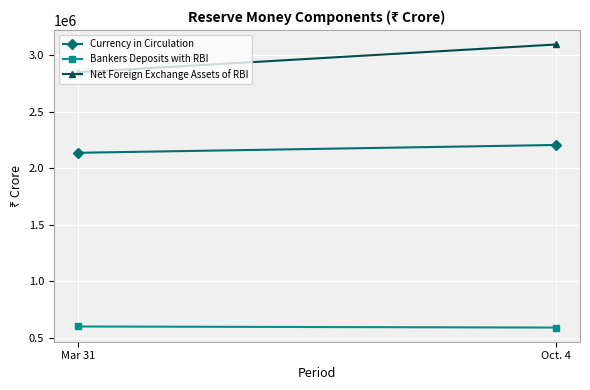

Reading left to right, list all the values displayed in this chart.

Currency in Circulation: 2136770	2205847
Bankers Deposits with RBI: 601969	592354
Net Foreign Exchange Assets of RBI: 2848587	3093900